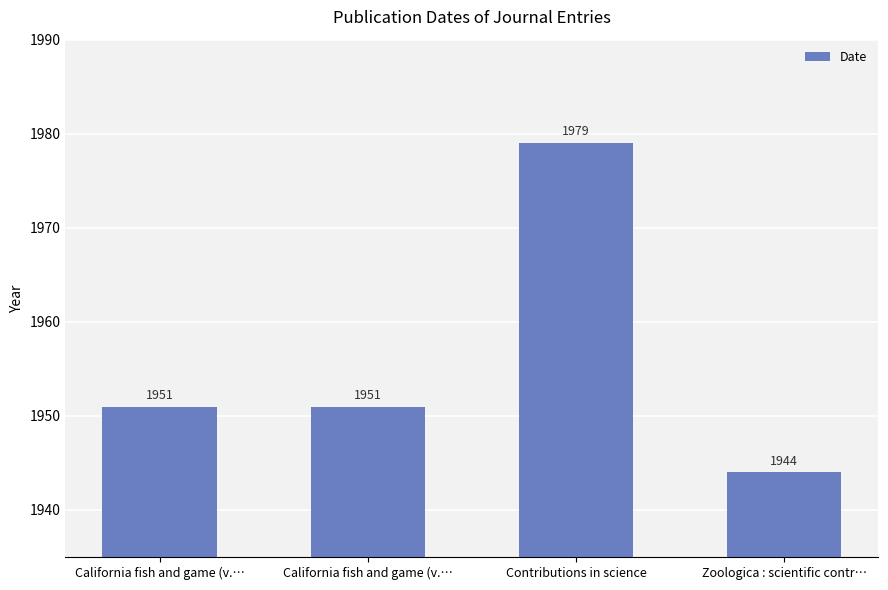

True or false: the data shows 2873 at California fish and game (v.….

False